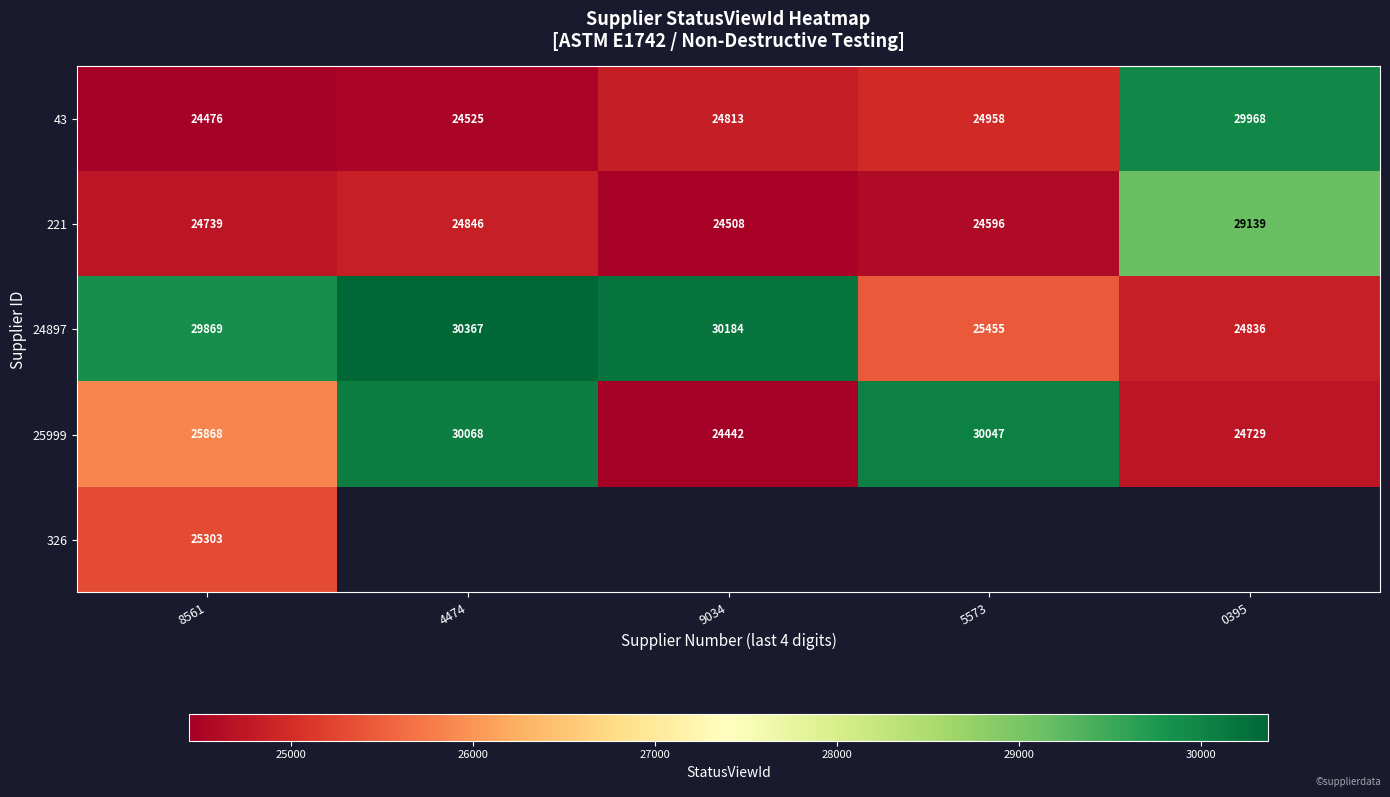

The 221 series shows 33693.2 at 4474. True or false?

False